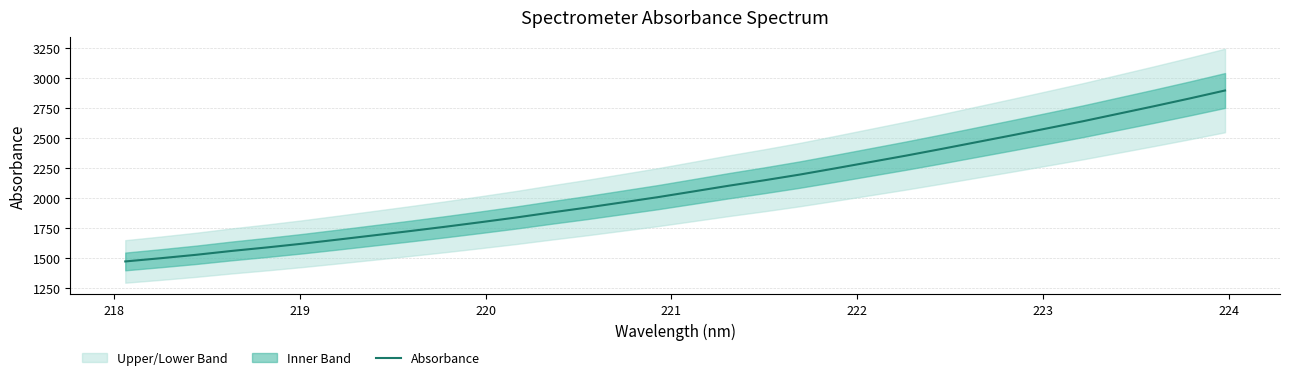

What is the highest value of the Absorbance series?

2895.5